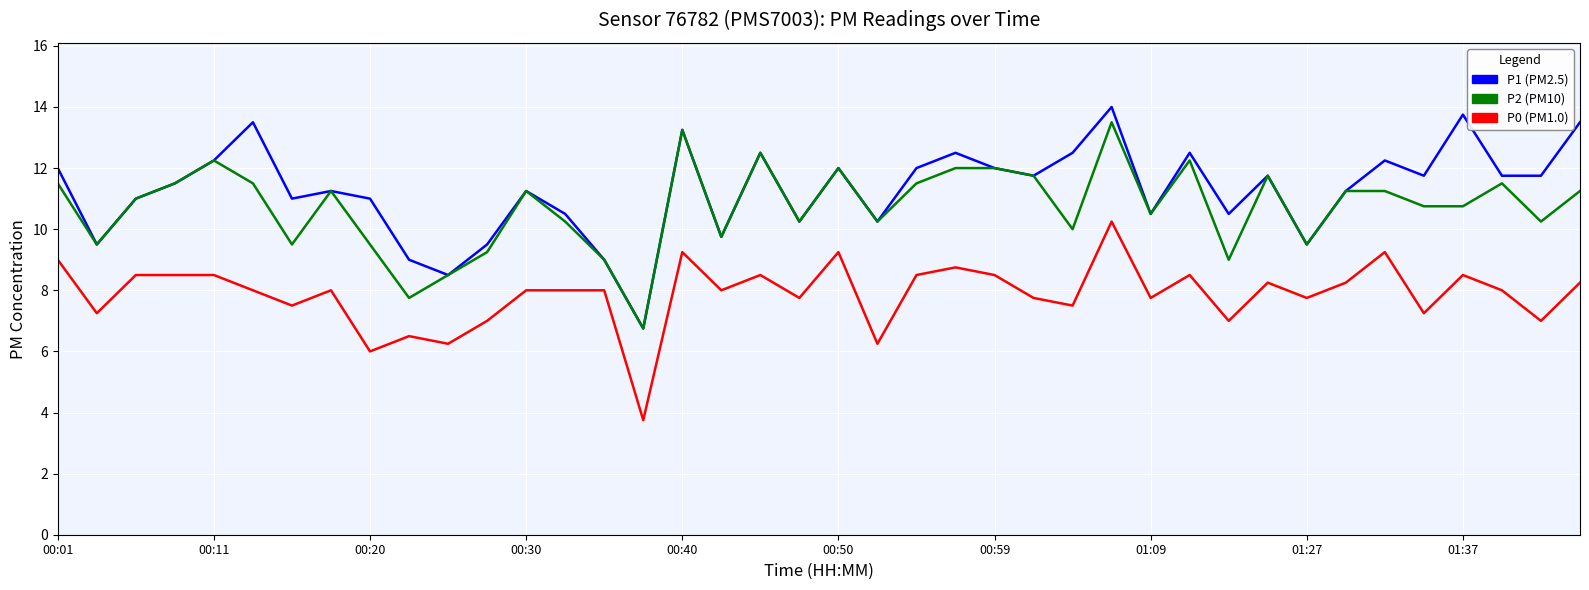

What is the greatest value displayed?

14.0